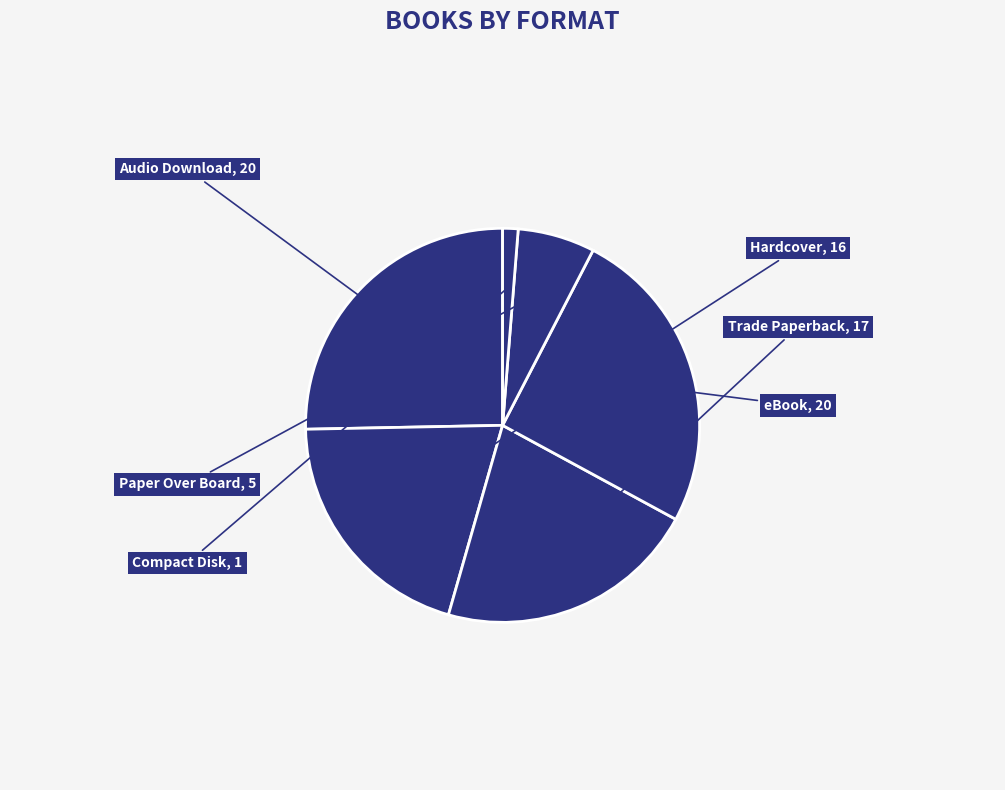

Is eBook the majority of the pie?

No